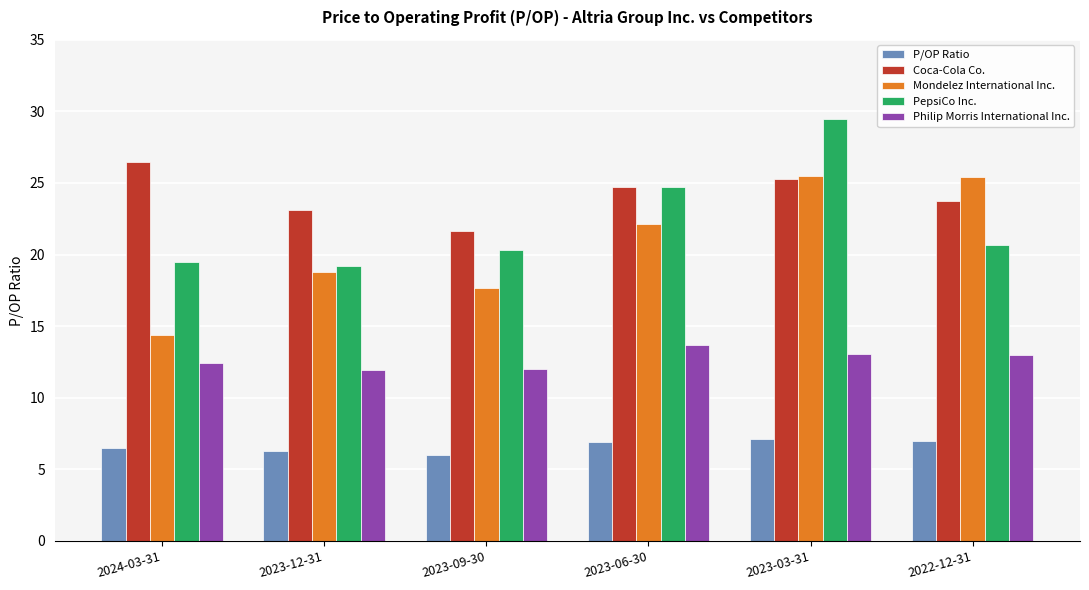

Where is PepsiCo Inc. nearest to the value 24?

2023-06-30